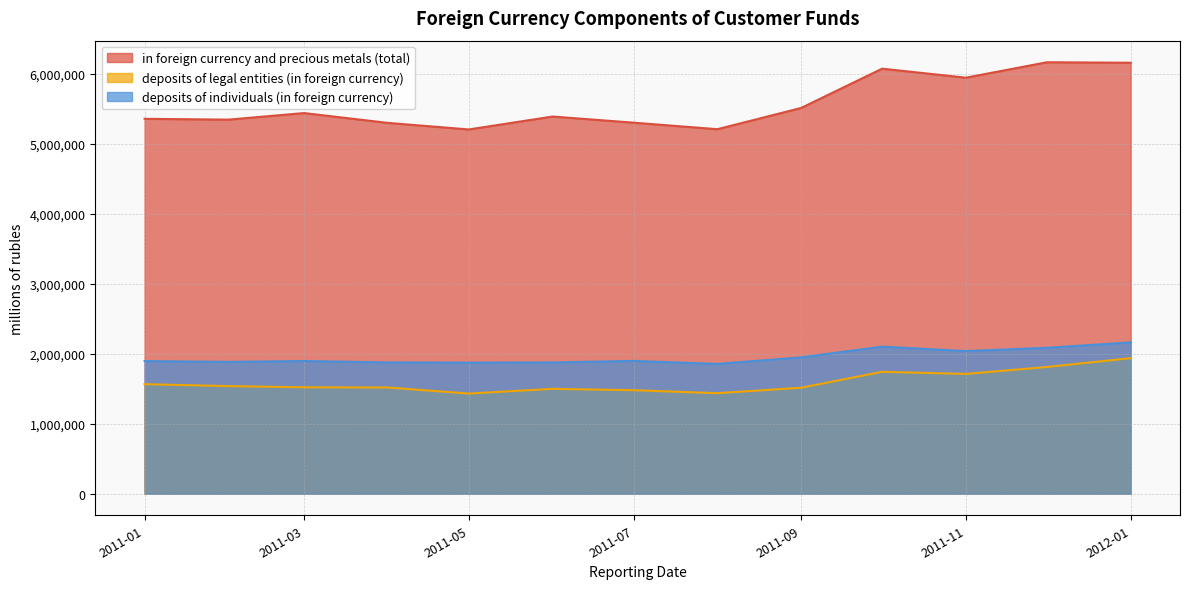

What is the minimum value for deposits of legal entities (in foreign currency)?

1431537